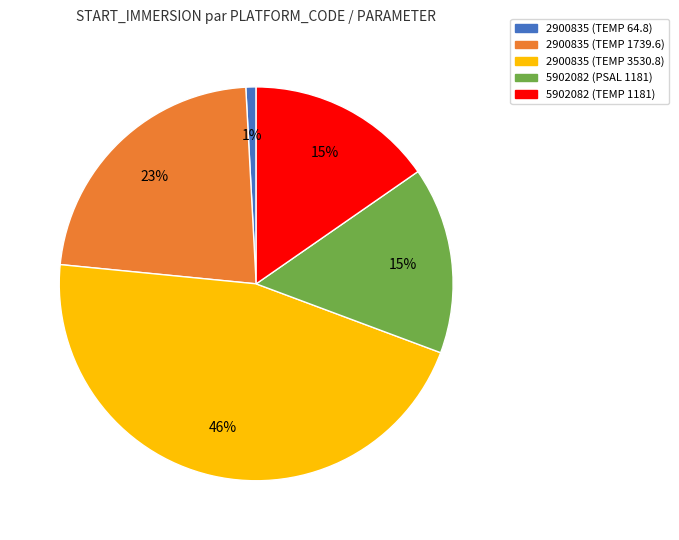

How many segments does this pie chart have?

5